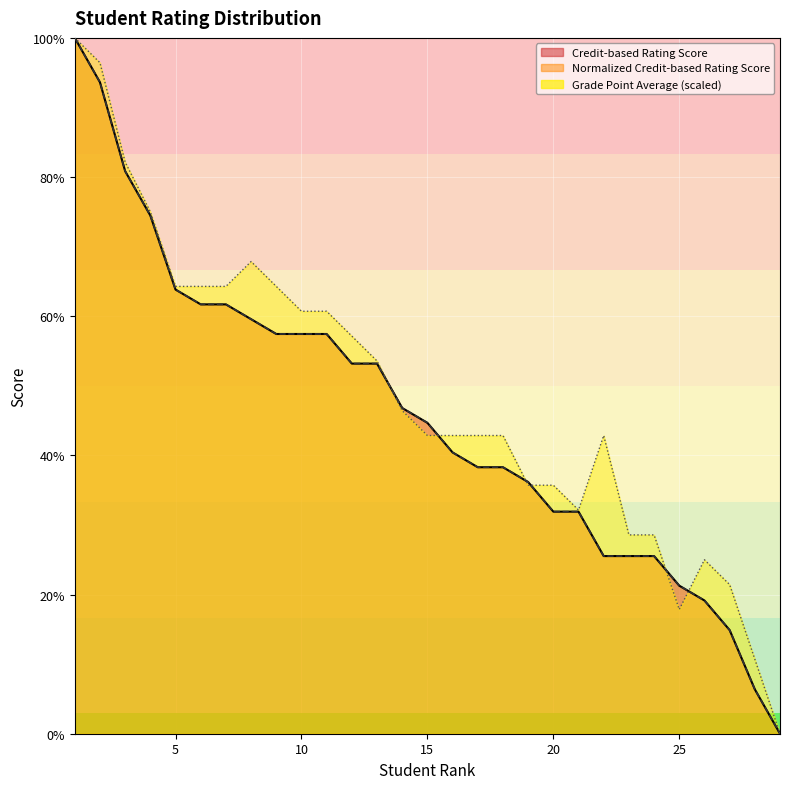

Which series has the widest spread of values?

Credit-based Rating Score